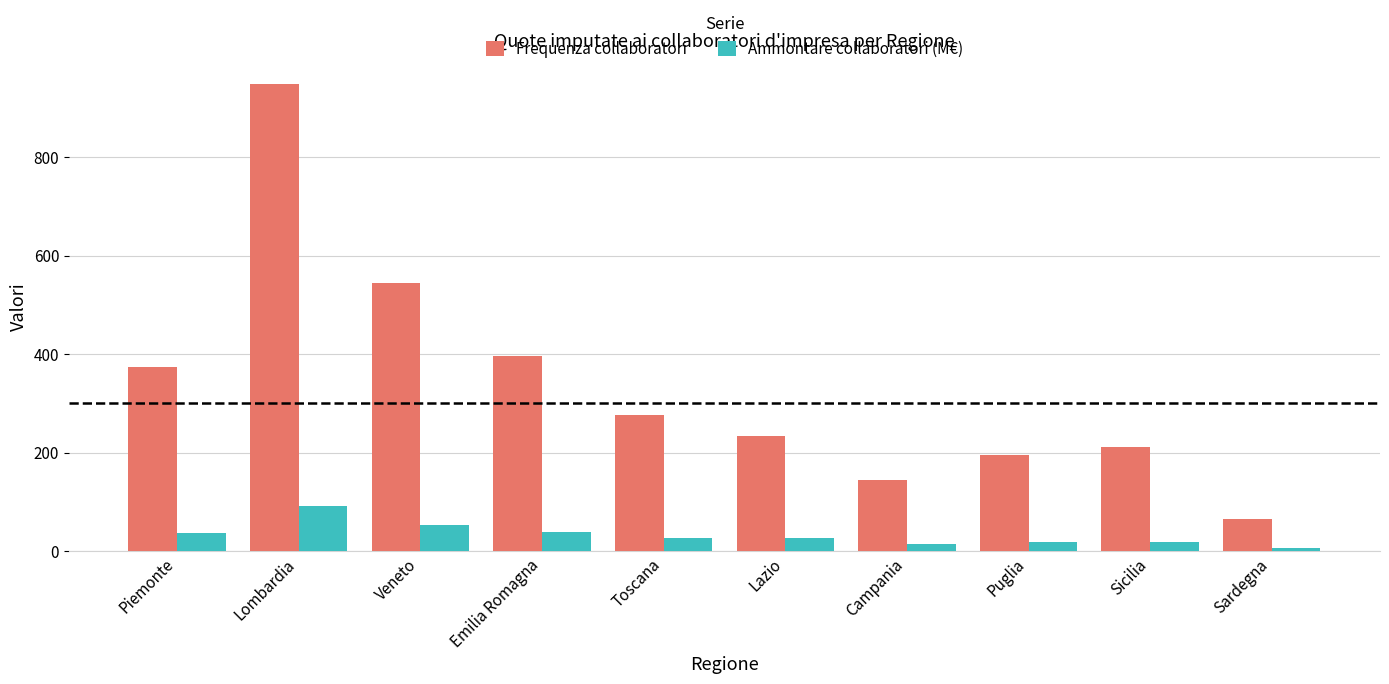

The value of Ammontare collaboratori (M€) at Veneto is 53.2. True or false?

True